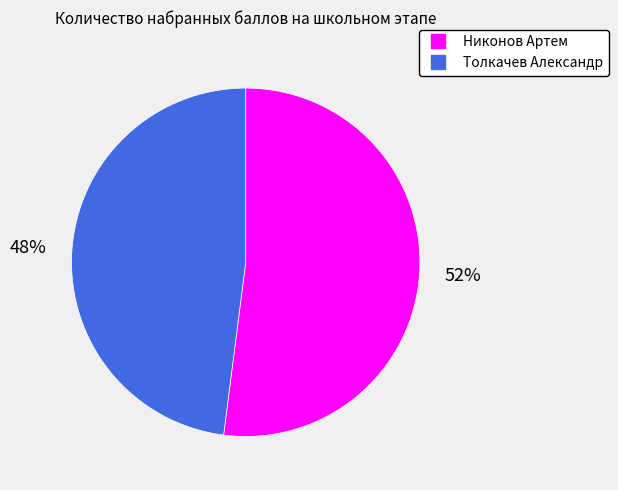

Is there a majority slice in this chart?

Yes